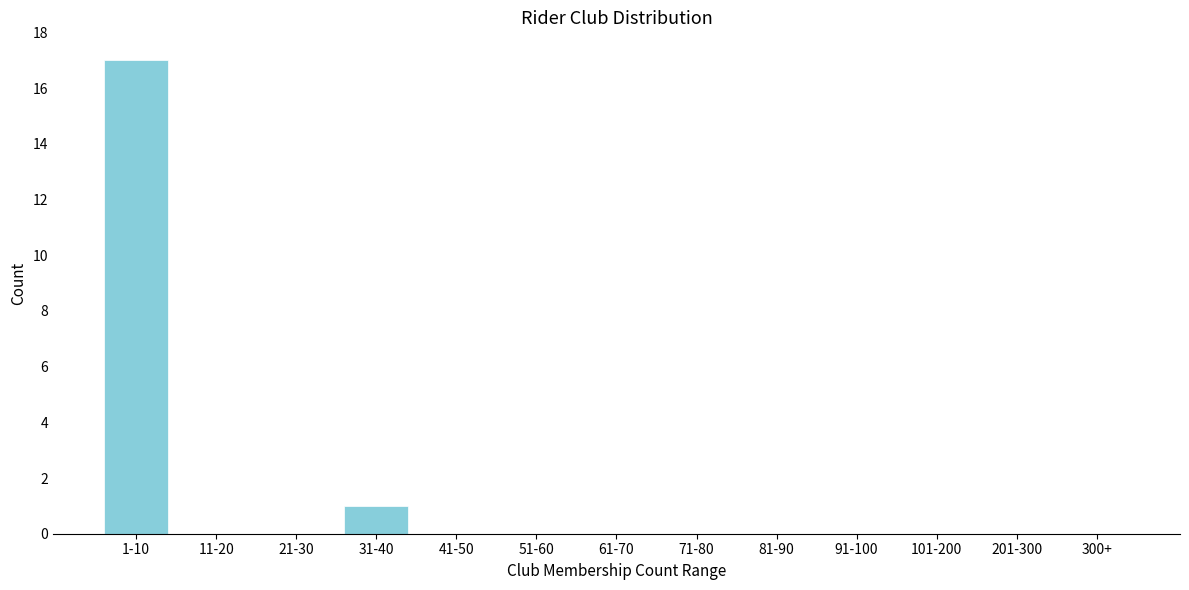

Reading left to right, transcribe all the data shown in this chart.

1-10=17	11-20=0	21-30=0	31-40=1	41-50=0	51-60=0	61-70=0	71-80=0	81-90=0	91-100=0	101-200=0	201-300=0	300+=0